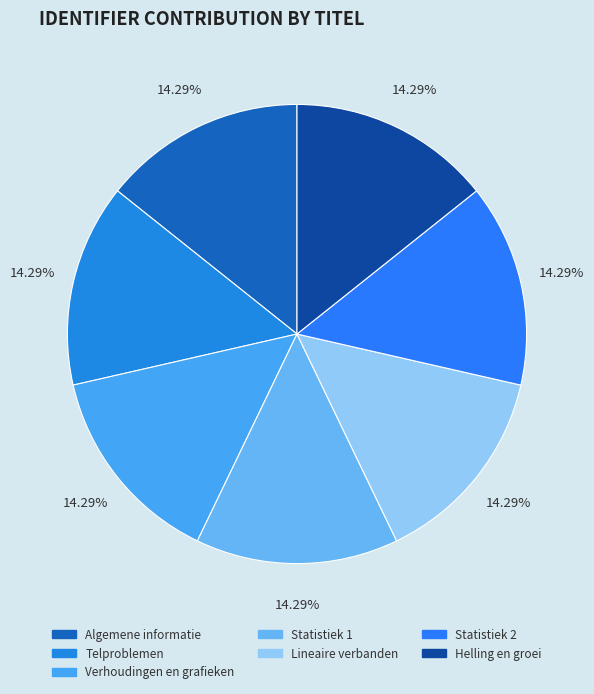

Does Statistiek 2 account for over 50% of the chart?

No